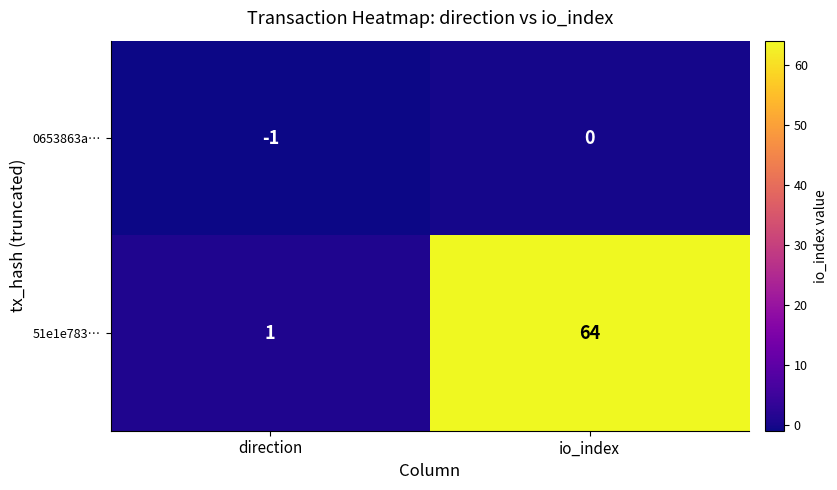

What is the sum of the 51e1e783… values at io_index and direction?

65